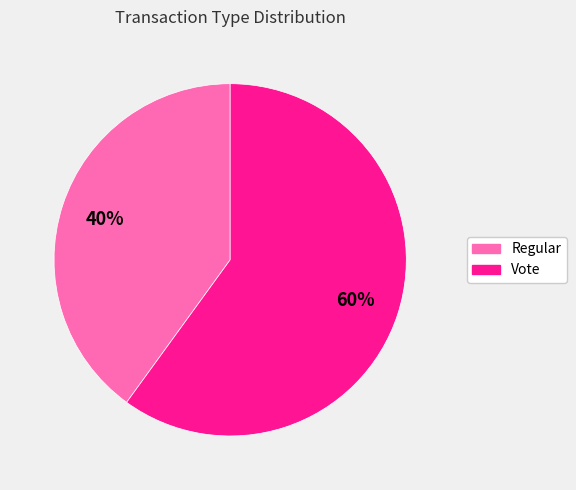

Does any single category account for the majority?

Yes